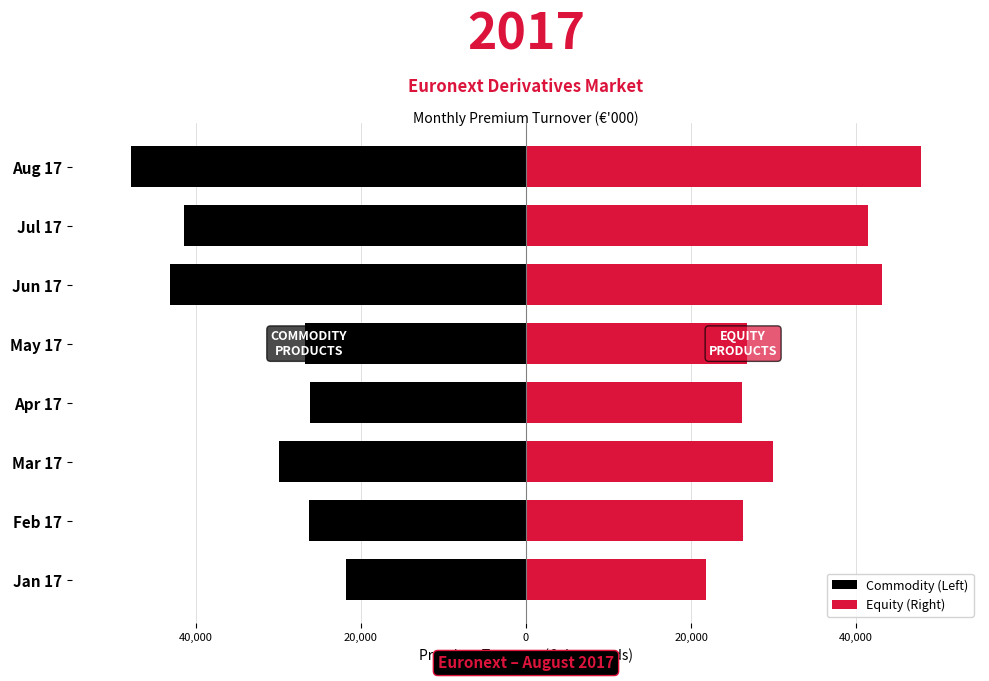

Are the bars grouped side by side (vs. stacked)?

Yes